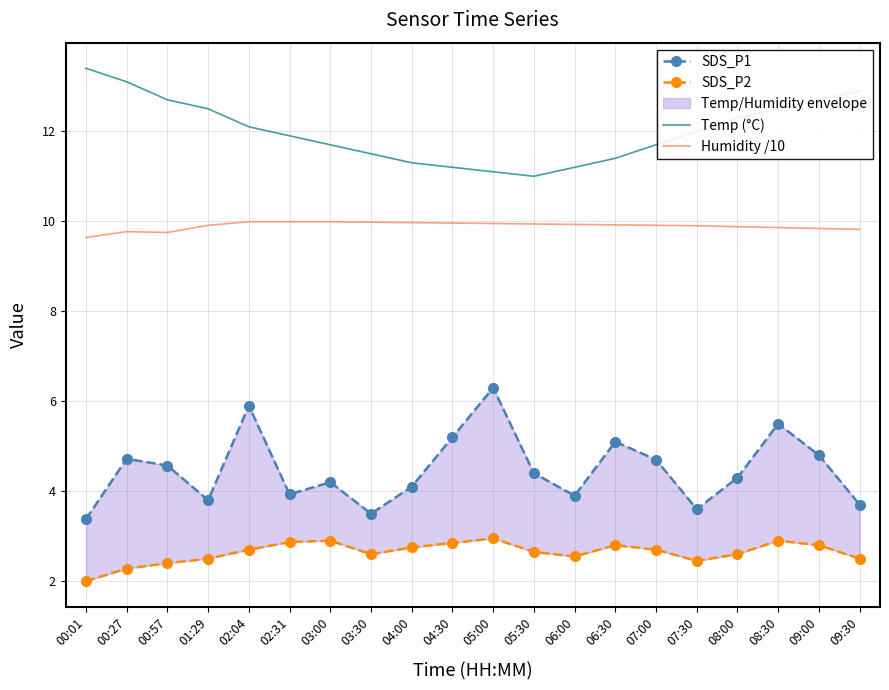

The value of Humidity /10 at 09:30 is 15.6. True or false?

False